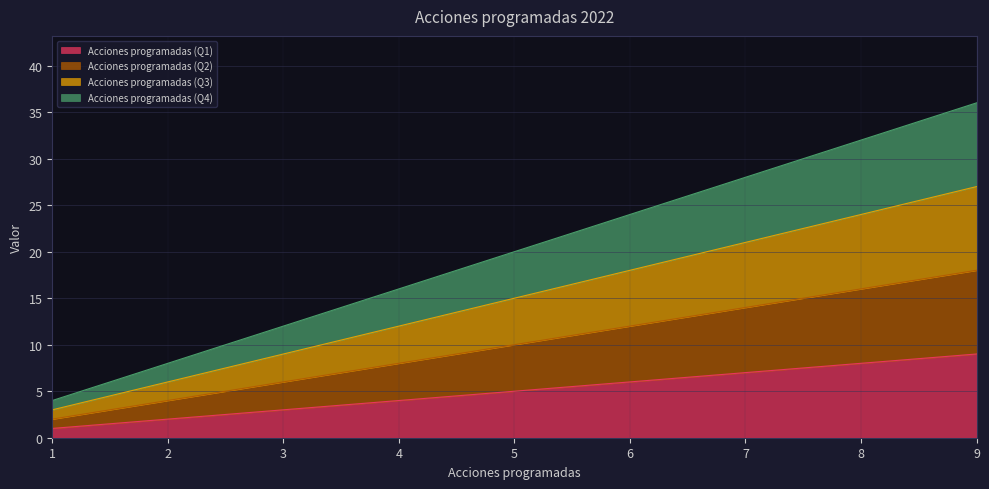

True or false: Acciones programadas (Q1) and Acciones programadas (Q2) cross at least once.

False